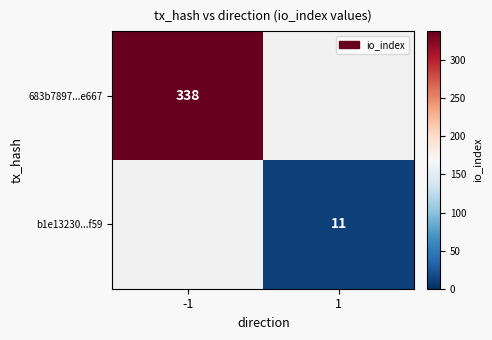

True or false: b1e13230...f59 has a value of 11 at 1.

True